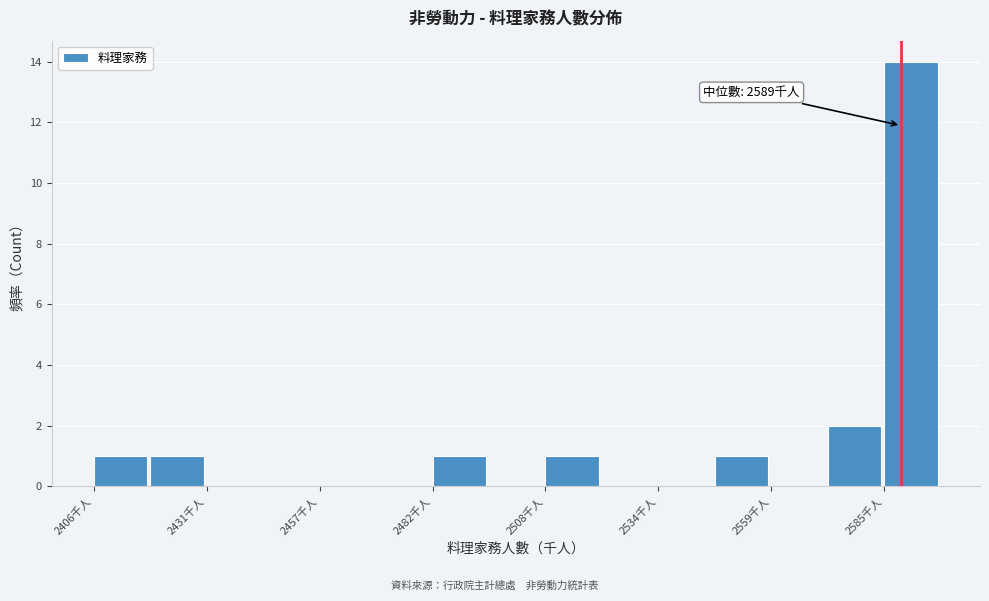

Around what value on the x-axis is the tallest bar? Give the approximate position of its centre, as read against the axis.

2590